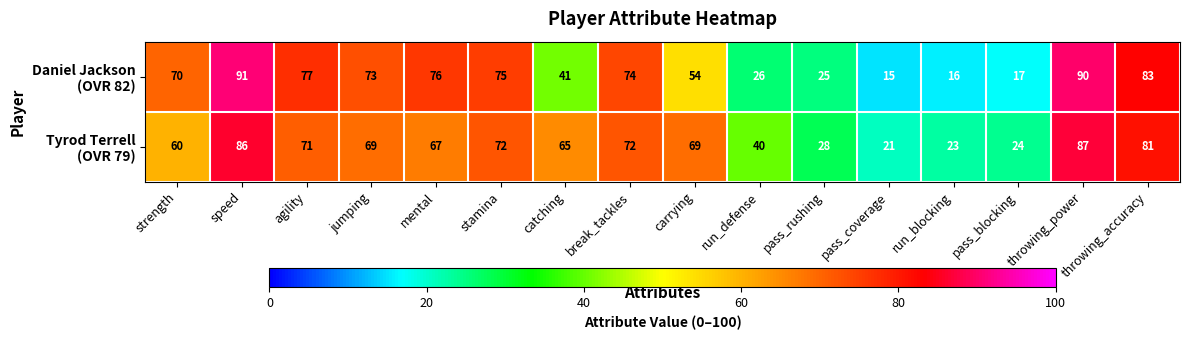

At how many categories does at least one series exceed 35?

12